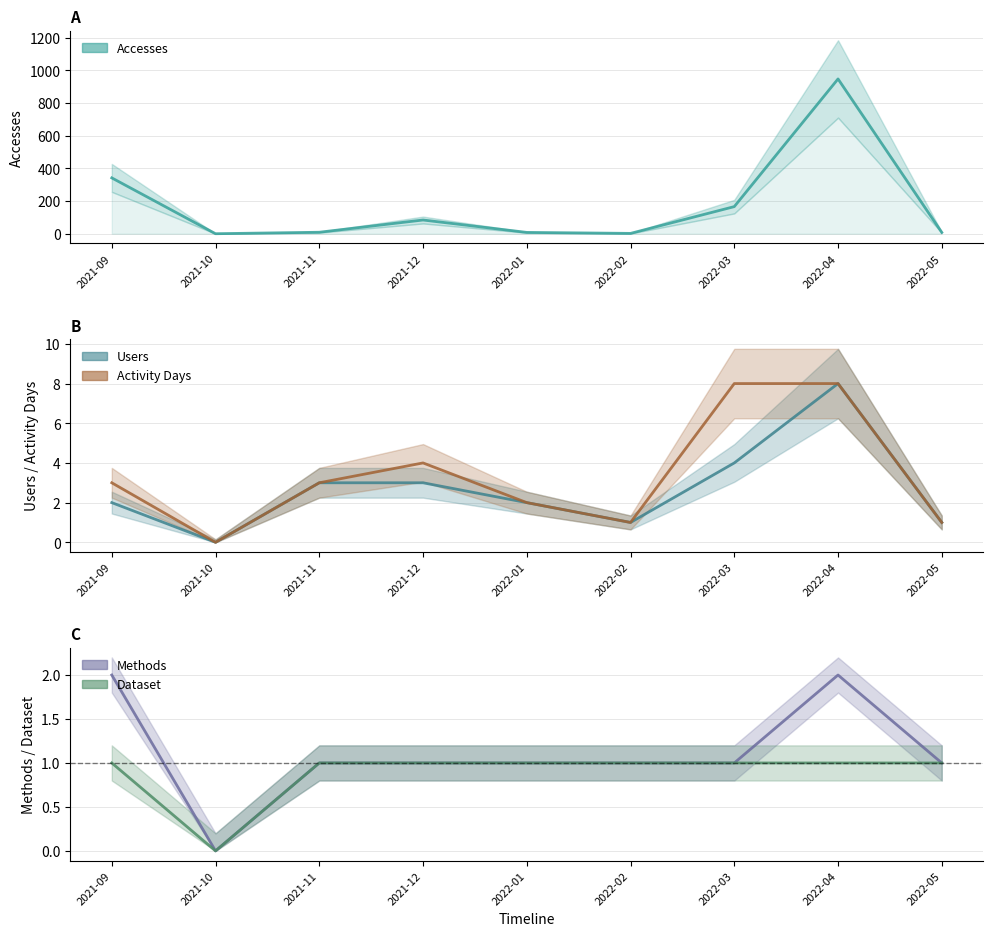

Which category has the lowest value across all series?

2021-10